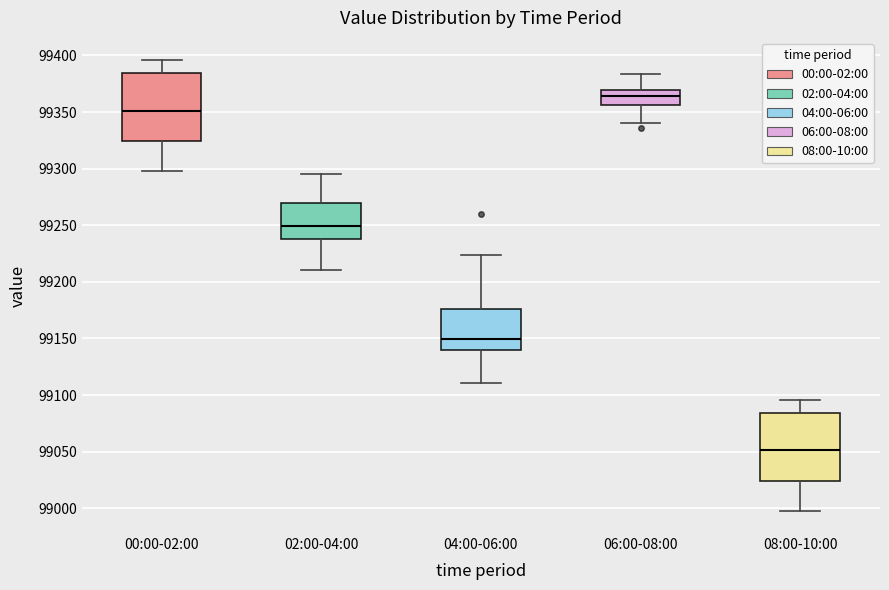

Where does the lower whisker of the box for 02:00-04:00 end on the y-axis? The values are not printed on the chart, so give them approximately, as read against the axis.

99210